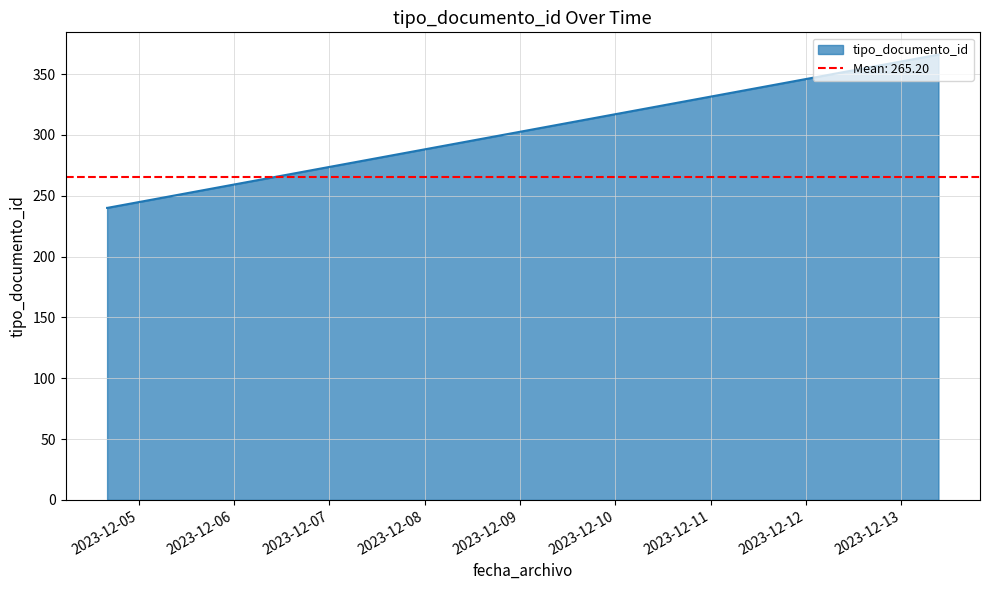

Does the chart have visible grid lines?

Yes